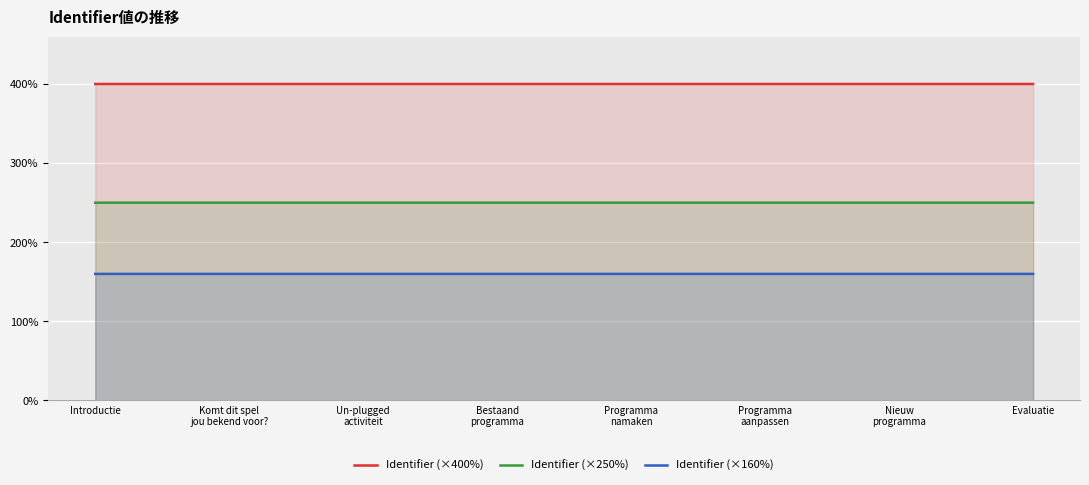

The value of Identifier (×400%) at Introductie is 708.3. True or false?

False